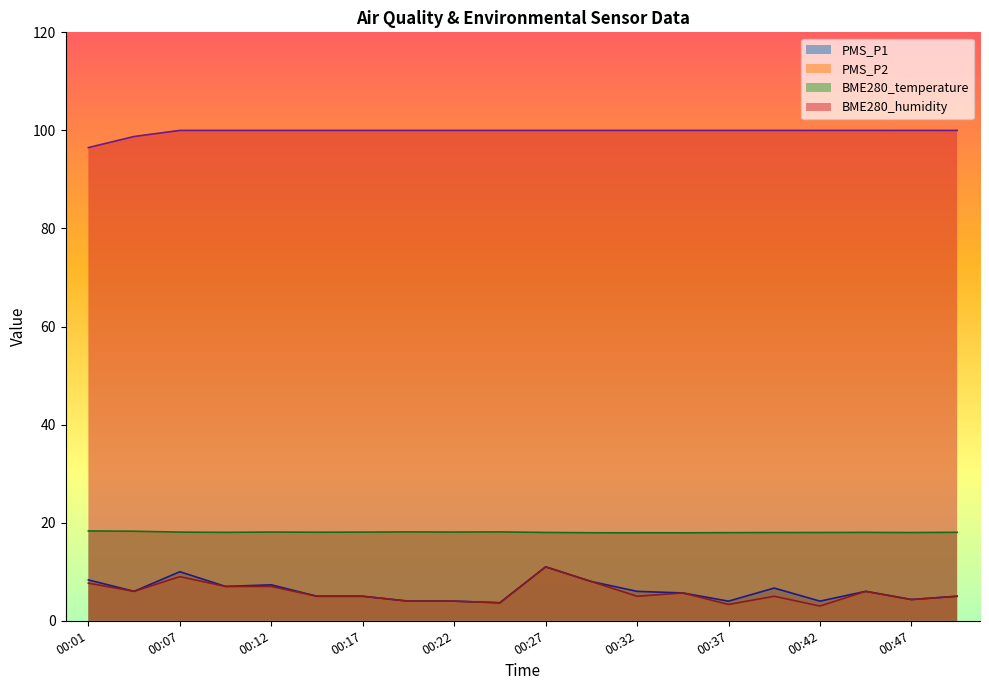

At which category is the sum across all series the highest?

00:27